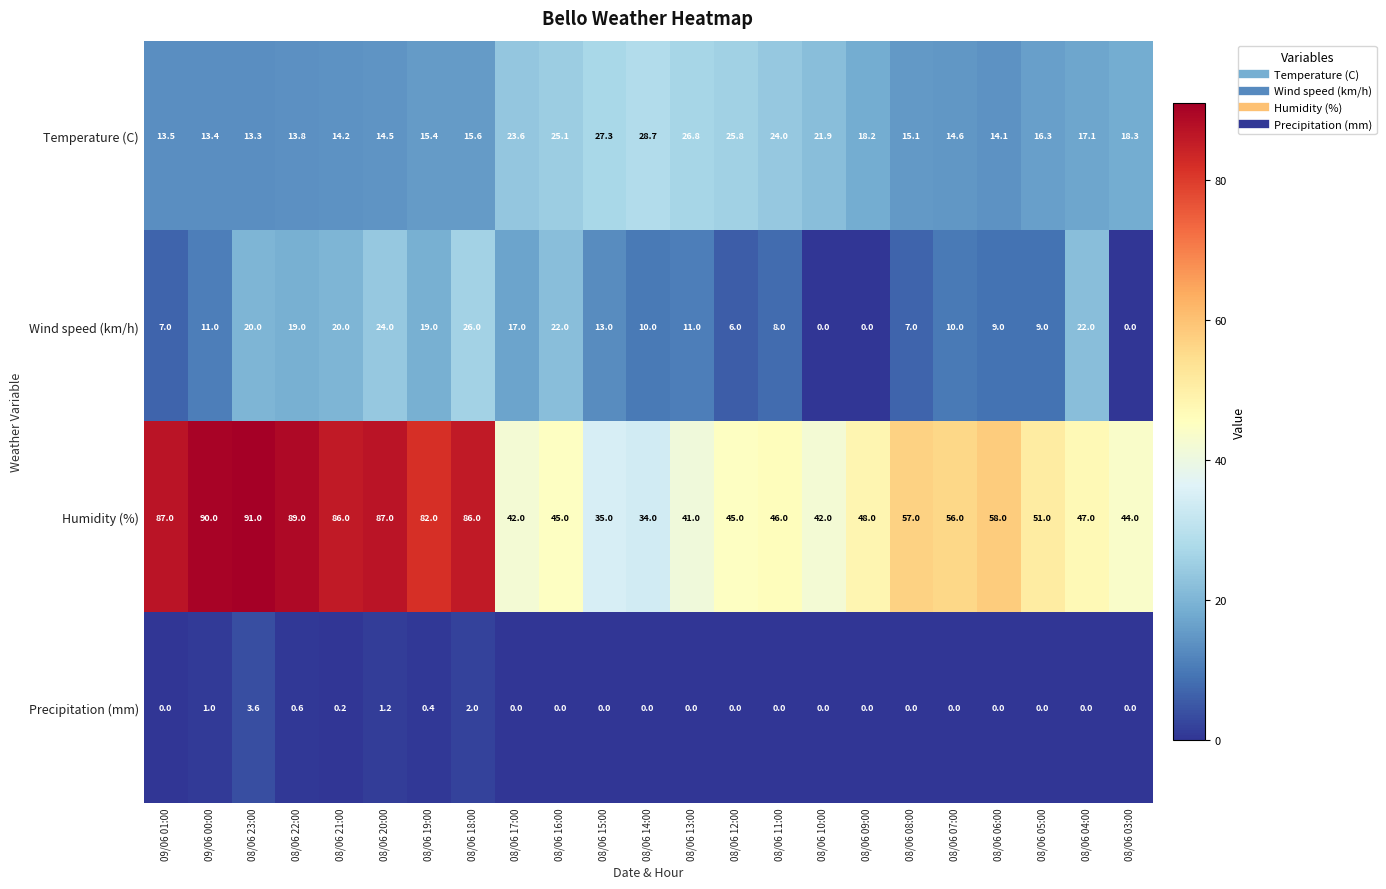

How many categories are shown in the chart?

23